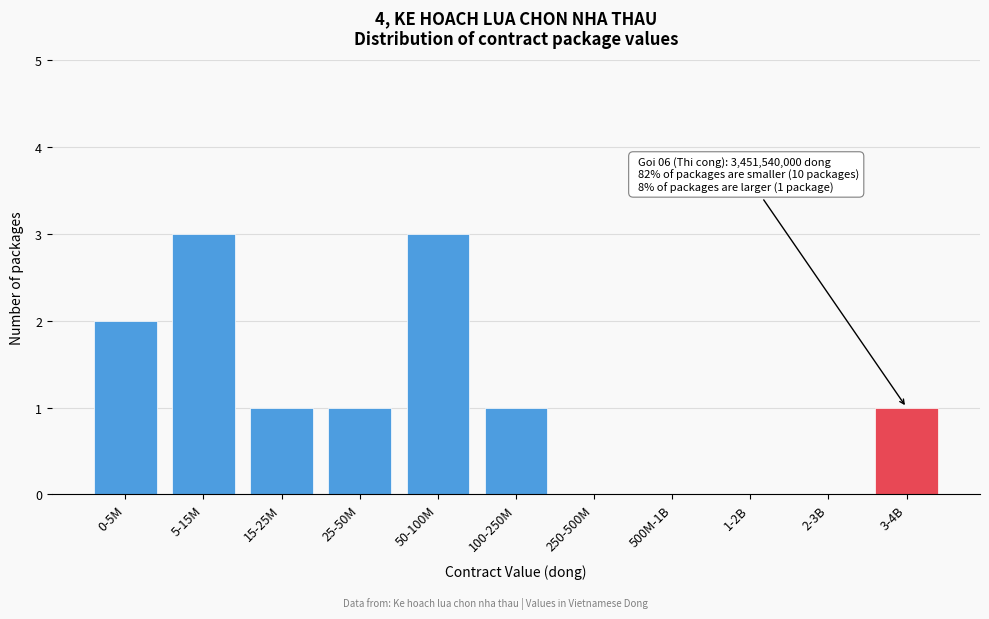

Reading right to left, extract all data points from this chart.

3-4B=1	2-3B=0	1-2B=0	500M-1B=0	250-500M=0	100-250M=1	50-100M=3	25-50M=1	15-25M=1	5-15M=3	0-5M=2